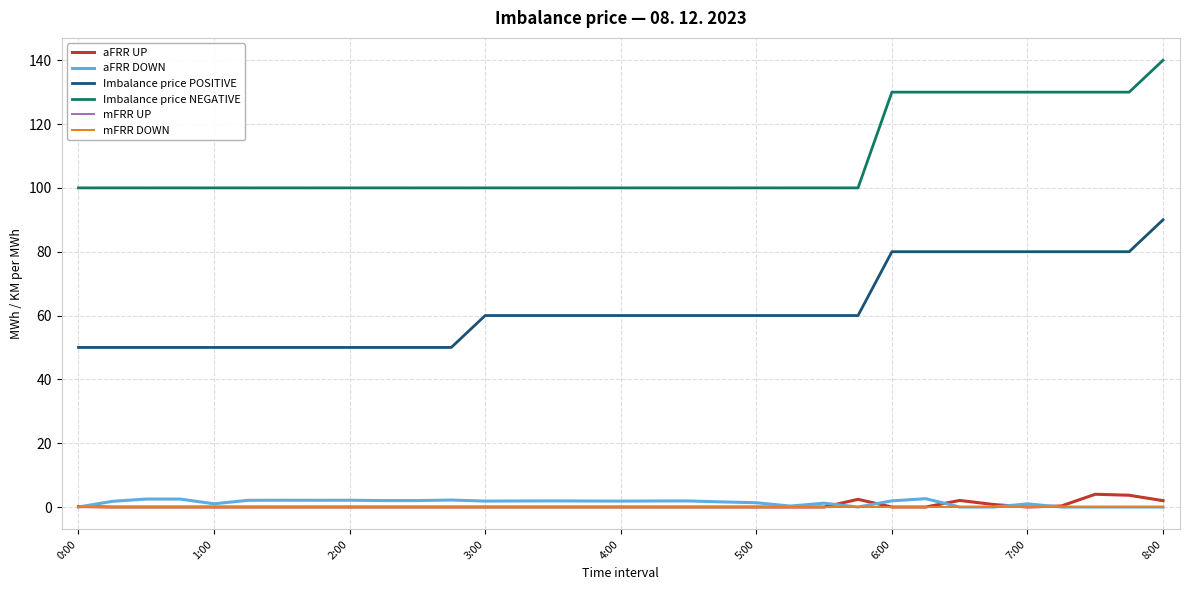

Is this an area chart (filled region under the line)?

No